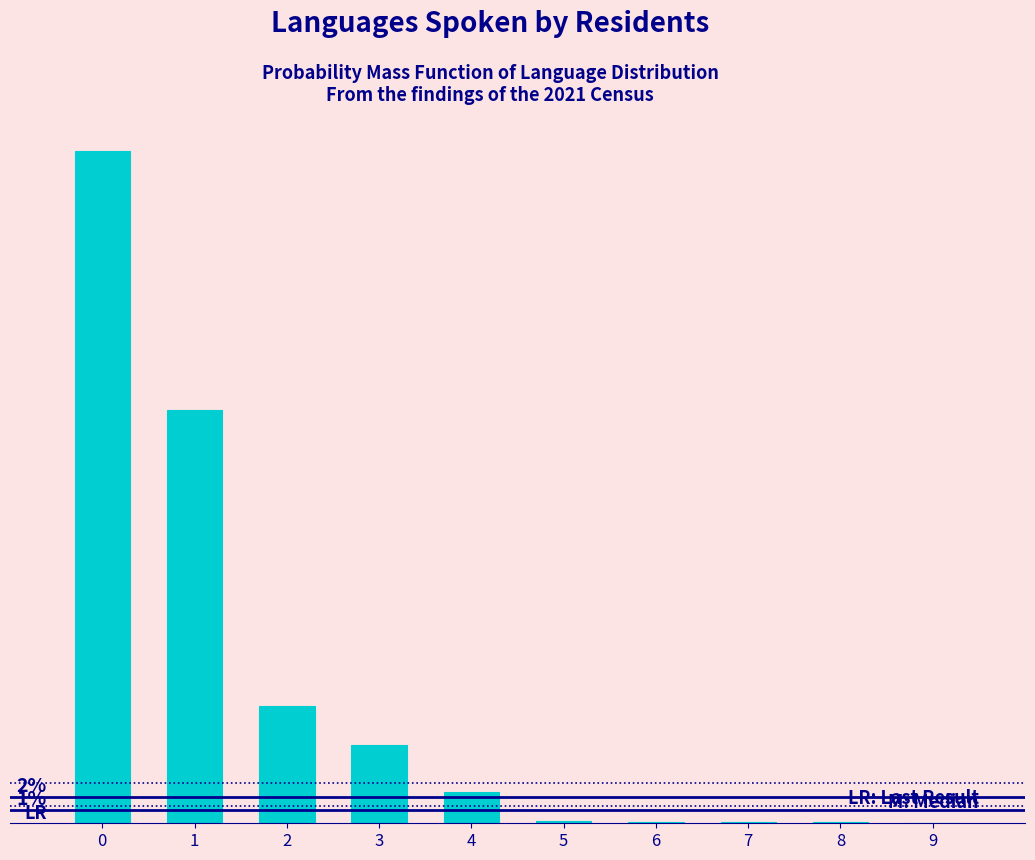

Are the bars horizontal?

No